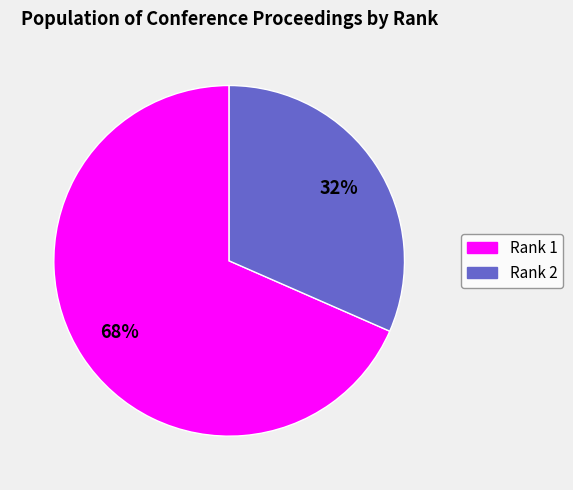

Do Rank 2 and Rank 1 together represent more than half of the pie?

Yes